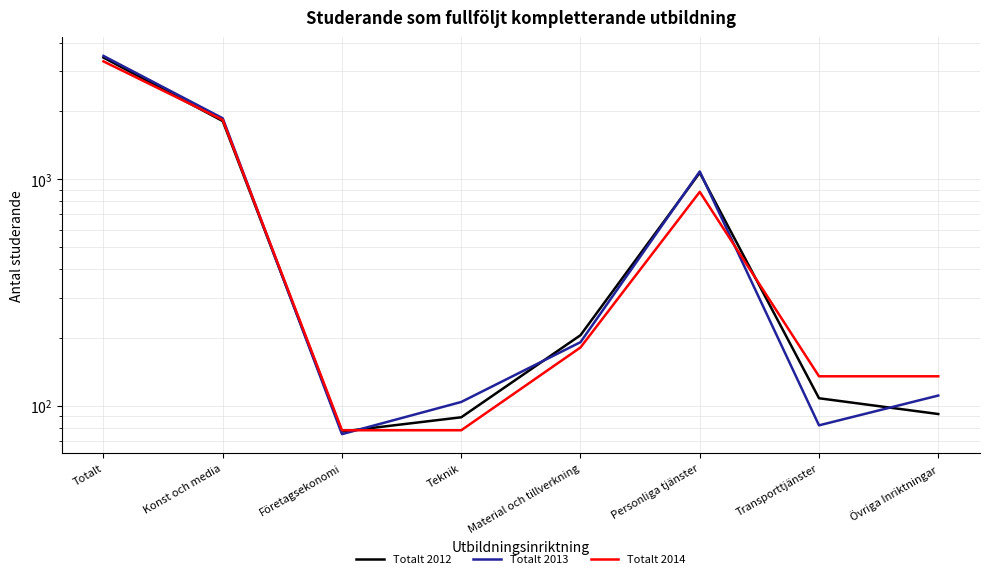

After their last crossing, which series has the higher values: Totalt 2012 or Totalt 2013?

Totalt 2013